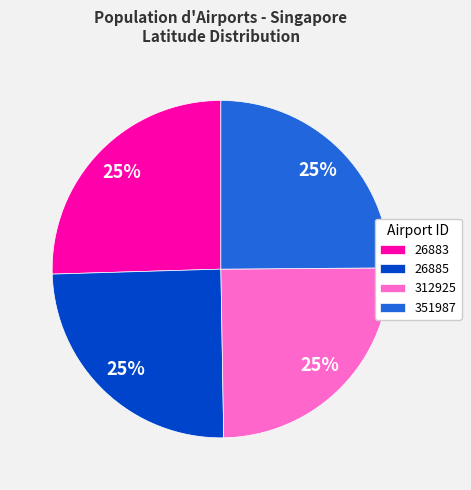

To the nearest percent, what portion does 312925 represent?

25%